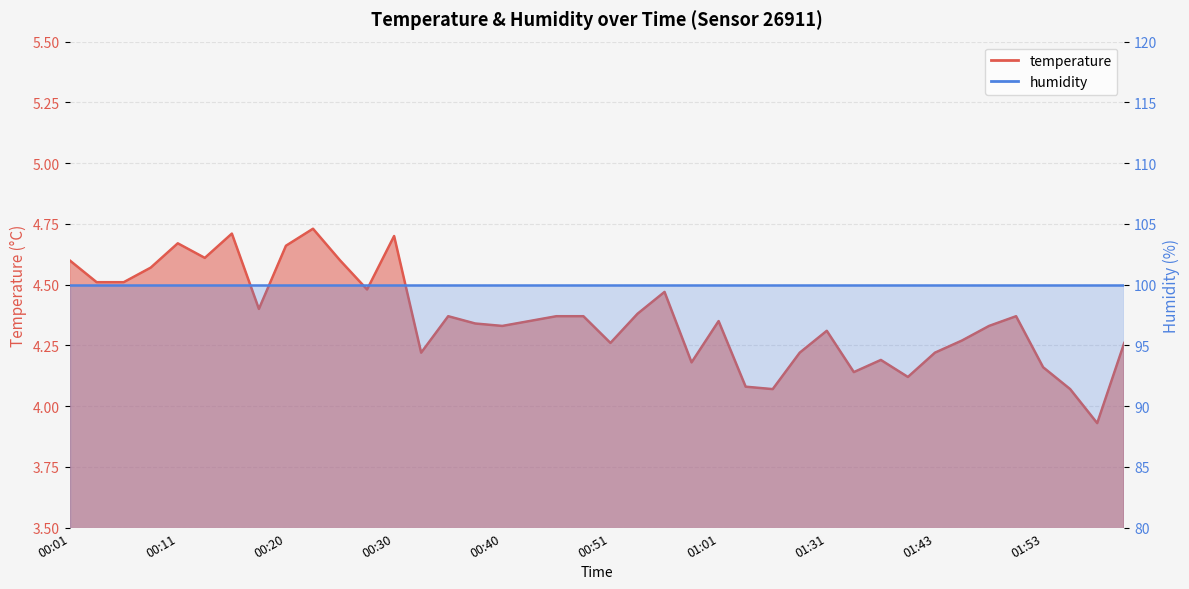

Read the value at 01:53.

4.2